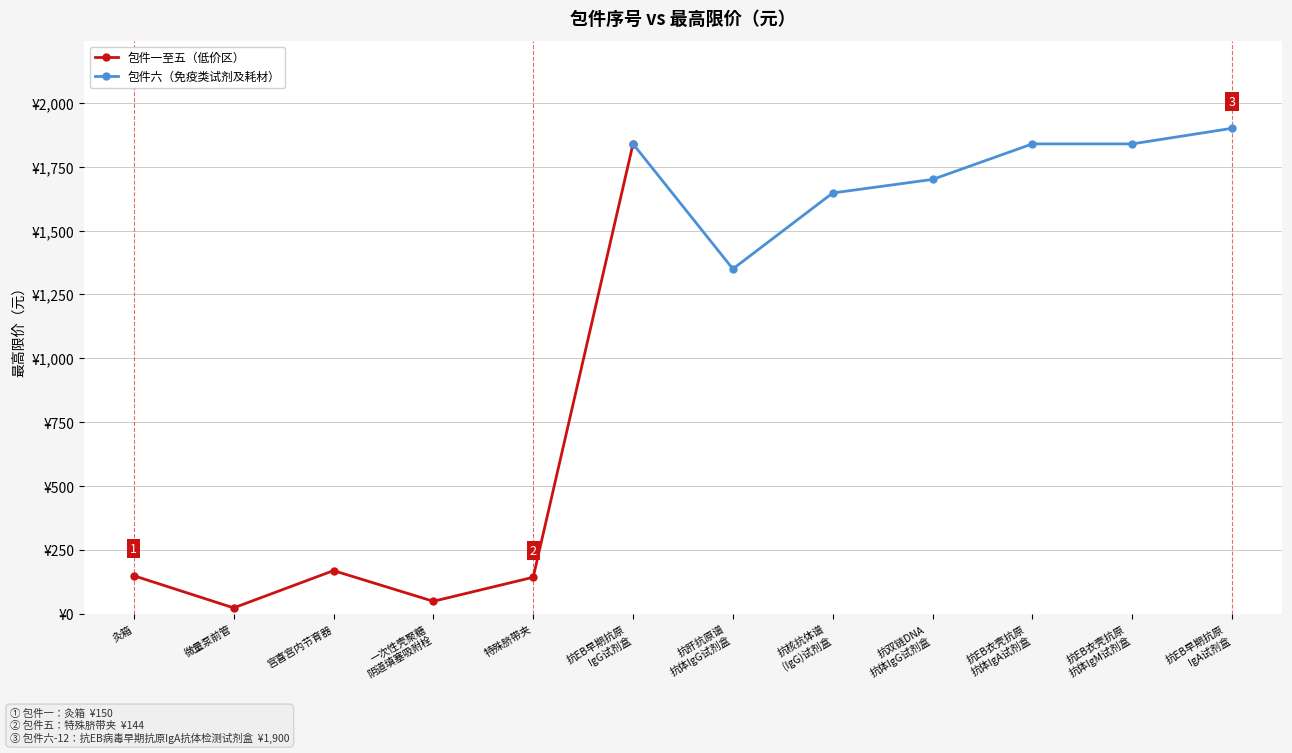

What is the difference between the maximum and minimum values?

1875.8